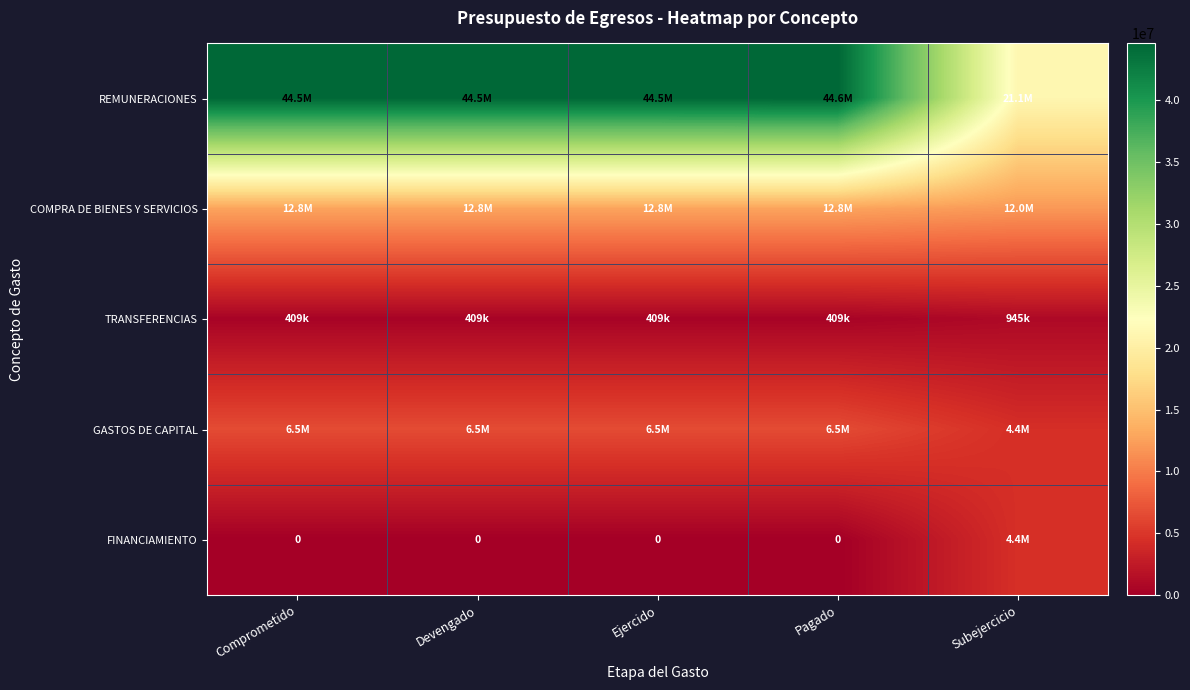

Read the TRANSFERENCIAS value at Comprometido.

408818.1